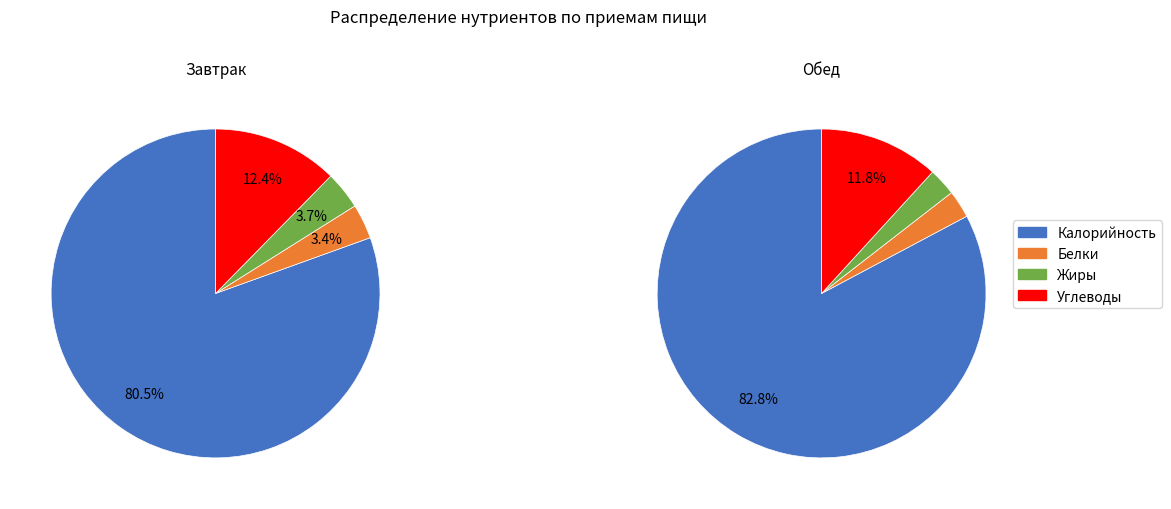

Does 2 account for over 50% of the chart?

No